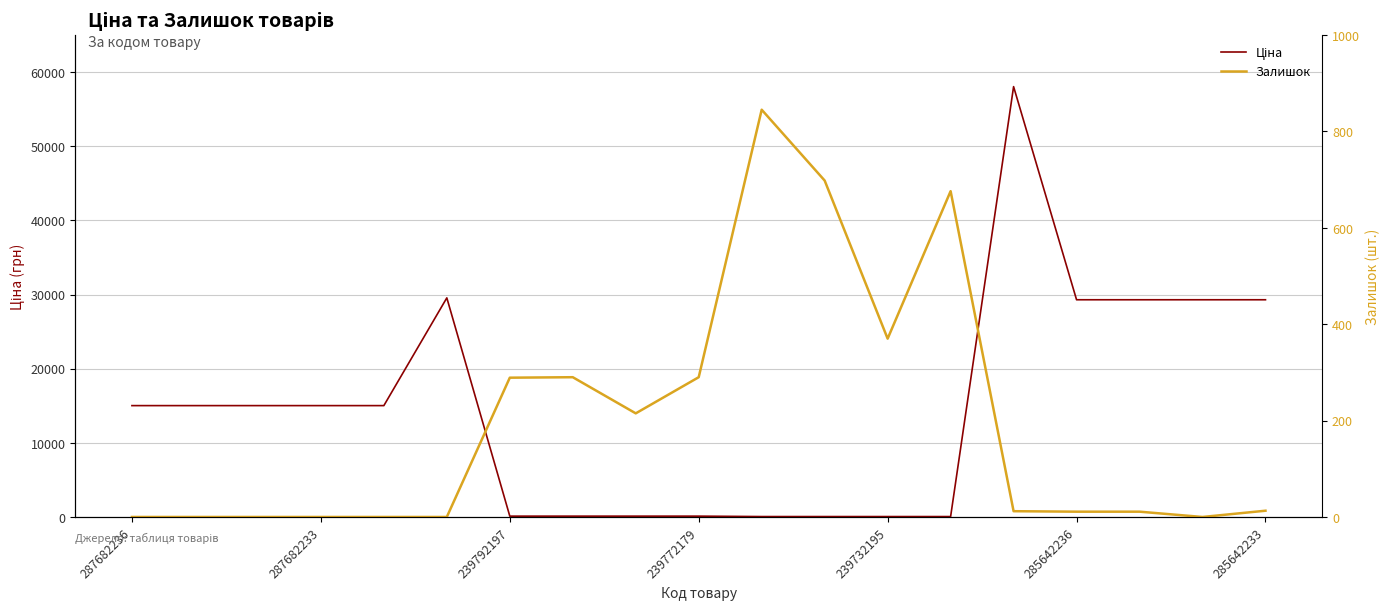

Between 287682233 and 14, which is larger?

14